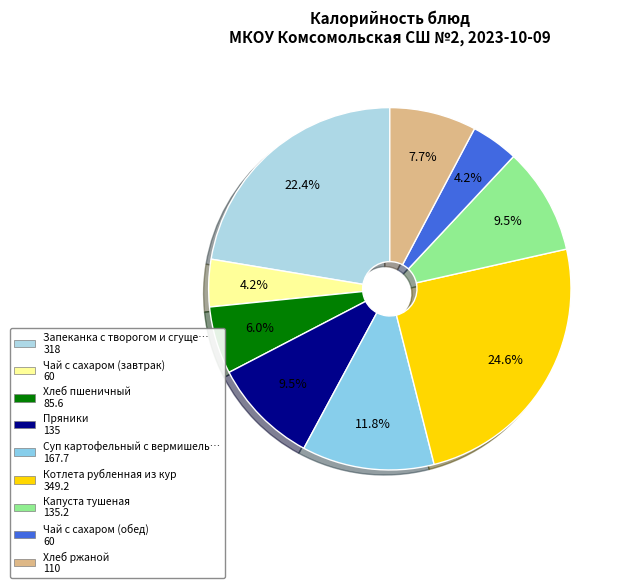

Count the number of slices in the pie.

9